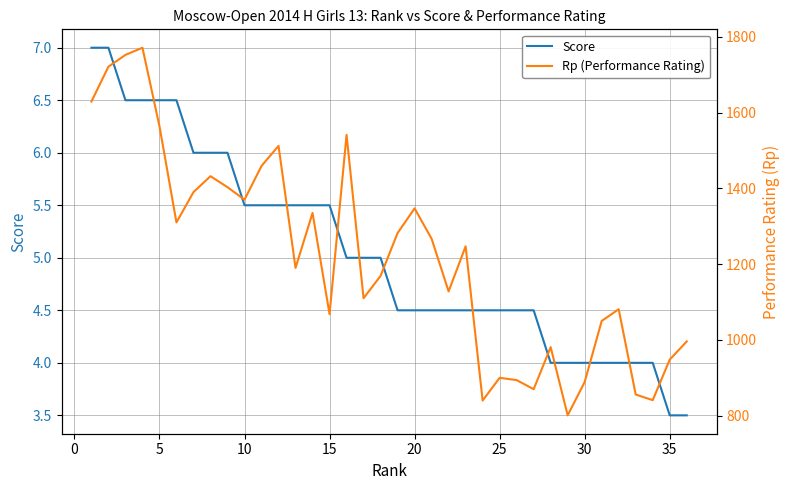

Reading right to left, transcribe all the data shown in this chart.

Score: 3.5	3.5	4.0	4.0	4.0	4.0	4.0	4.0	4.0	4.5	4.5	4.5	4.5	4.5	4.5	4.5	4.5	4.5	5.0	5.0	5.0	5.5	5.5	5.5	5.5	5.5	5.5	6.0	6.0	6.0	6.5	6.5	6.5	6.5	7.0	7.0
Rp (Performance Rating): 996.0	948.0	841.0	856.0	1081.0	1050.0	889.0	801.0	981.0	870.0	894.0	900.0	840.0	1247.0	1128.0	1267.0	1347.0	1282.0	1169.0	1110.0	1541.0	1068.0	1335.0	1190.0	1512.0	1459.0	1370.0	1403.0	1432.0	1390.0	1310.0	1564.0	1771.0	1752.0	1721.0	1629.0